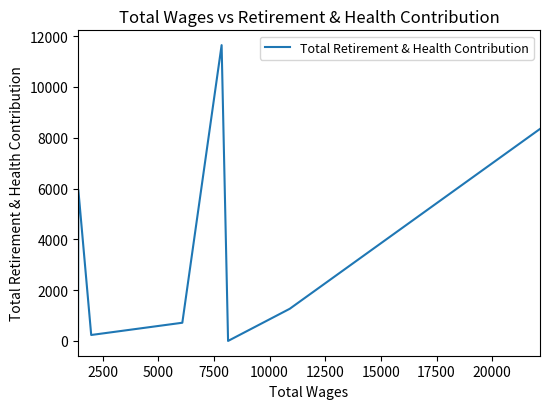

How many interior local valleys (lower than both neighbors) does the data have?

2